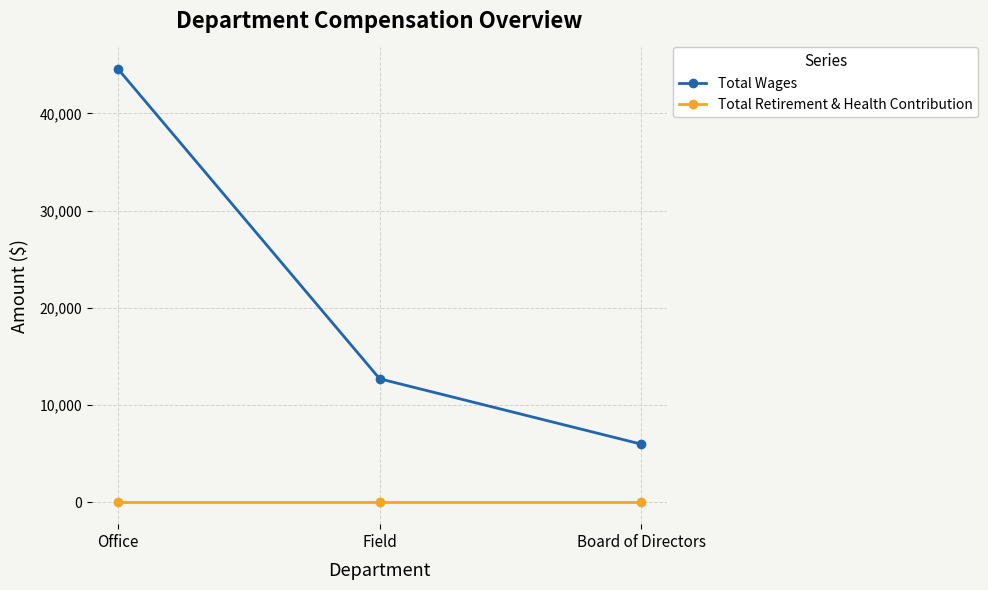

Count the number of data series in this chart.

2